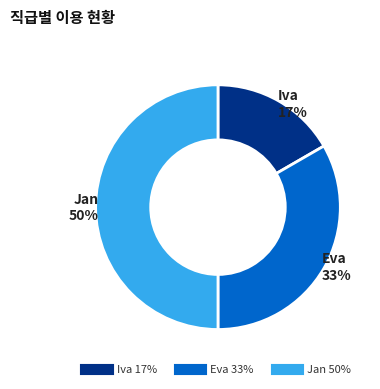

To the nearest percent, what is the combined percentage of Eva and Jan?

83%